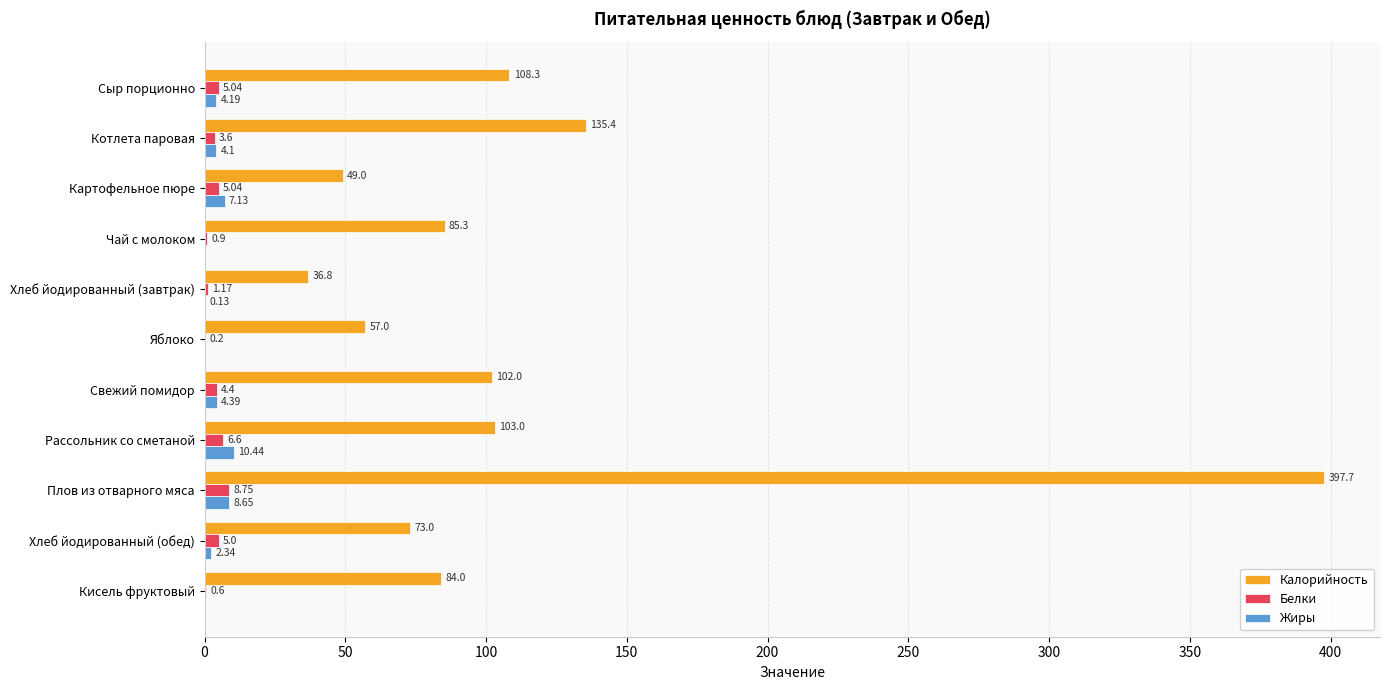

Which series has the largest total across all categories?

Калорийность